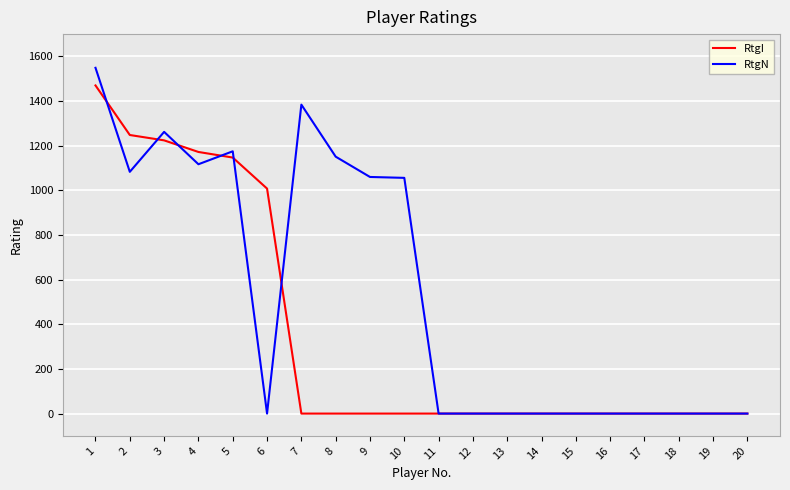

Rank the series by their average value, from lowest to highest.

RtgI, RtgN